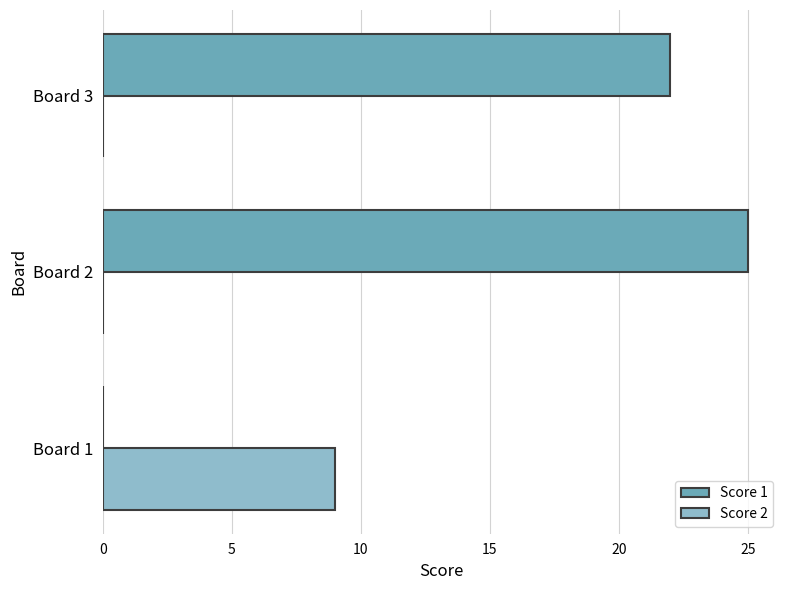

Is it true that Score 2 equals 5 at Board 1?

False